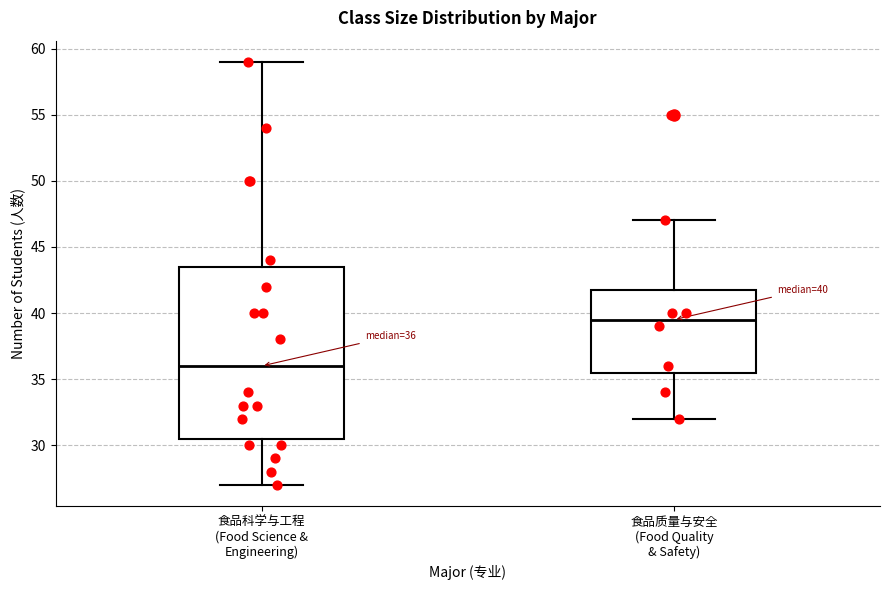

Which box has the lowest median line?

食品科学与工程 (Food Science & Engineering)